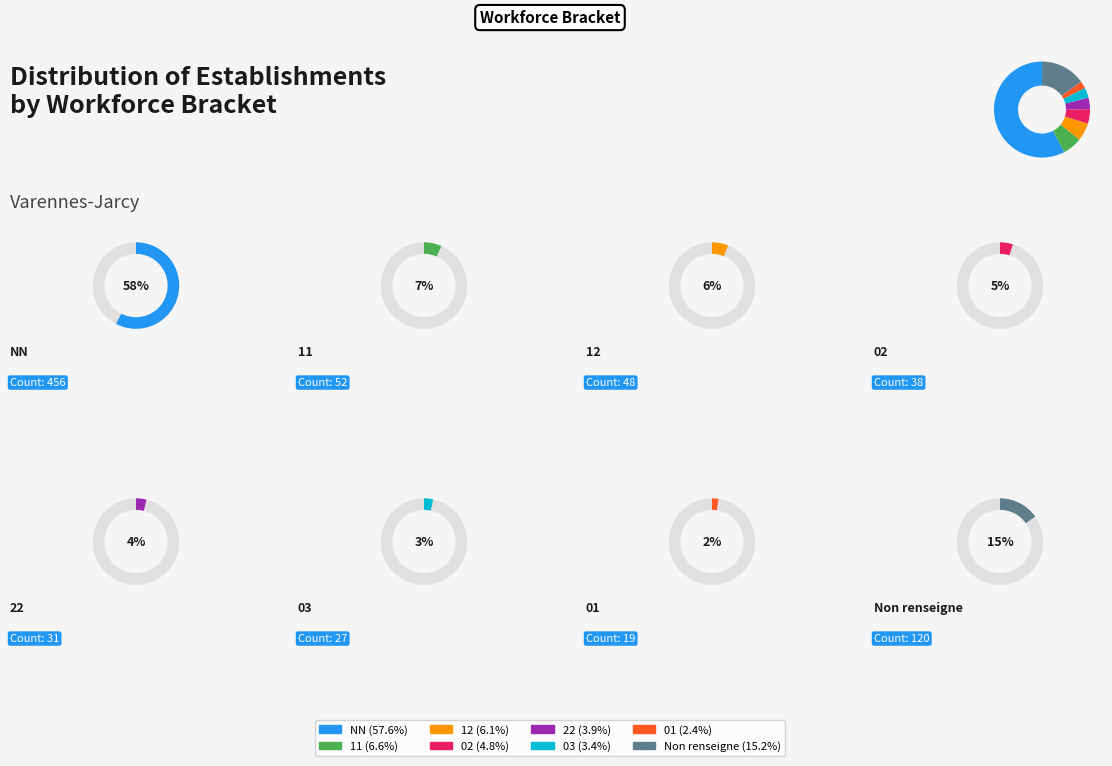

To the nearest percent, what percentage of the pie is 11?

7%